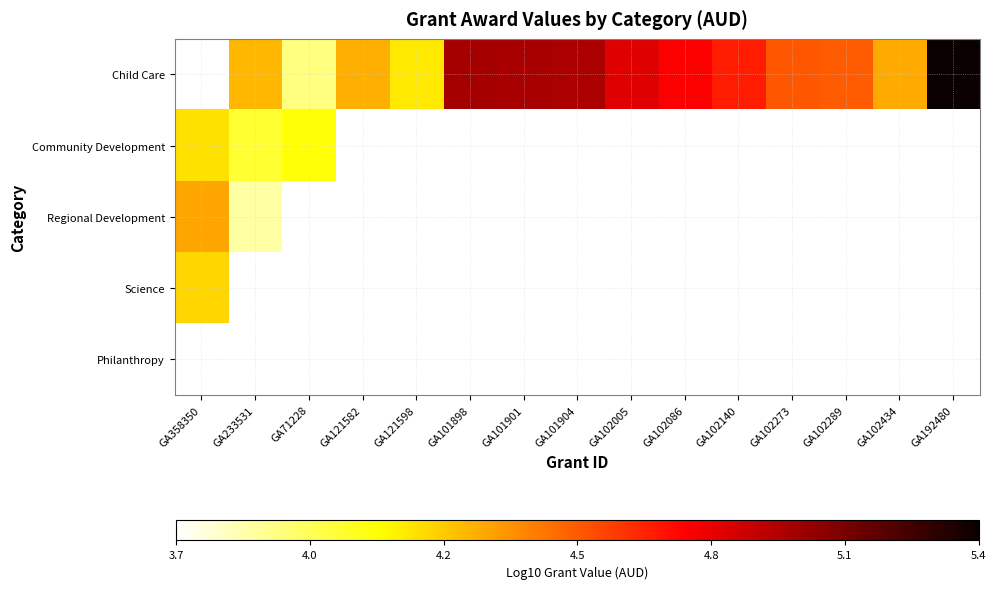

At which category does the chart reach its minimum across all series?

GA358350